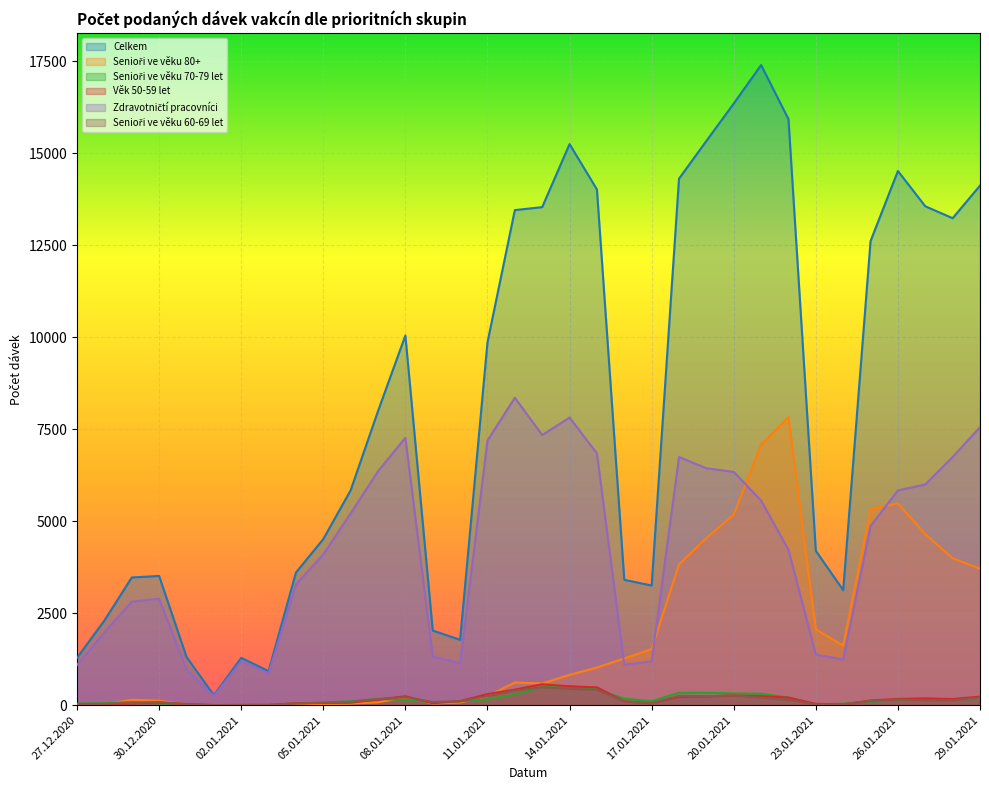

How many values in the Senioři ve věku 80+ series are below 618?

17